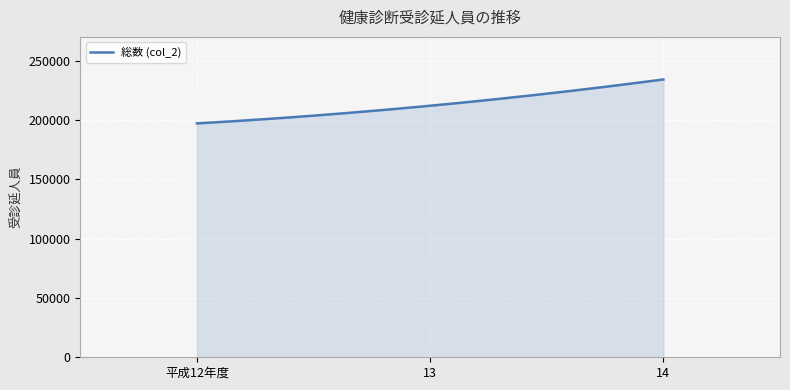

What is the greatest value displayed?

234131.0